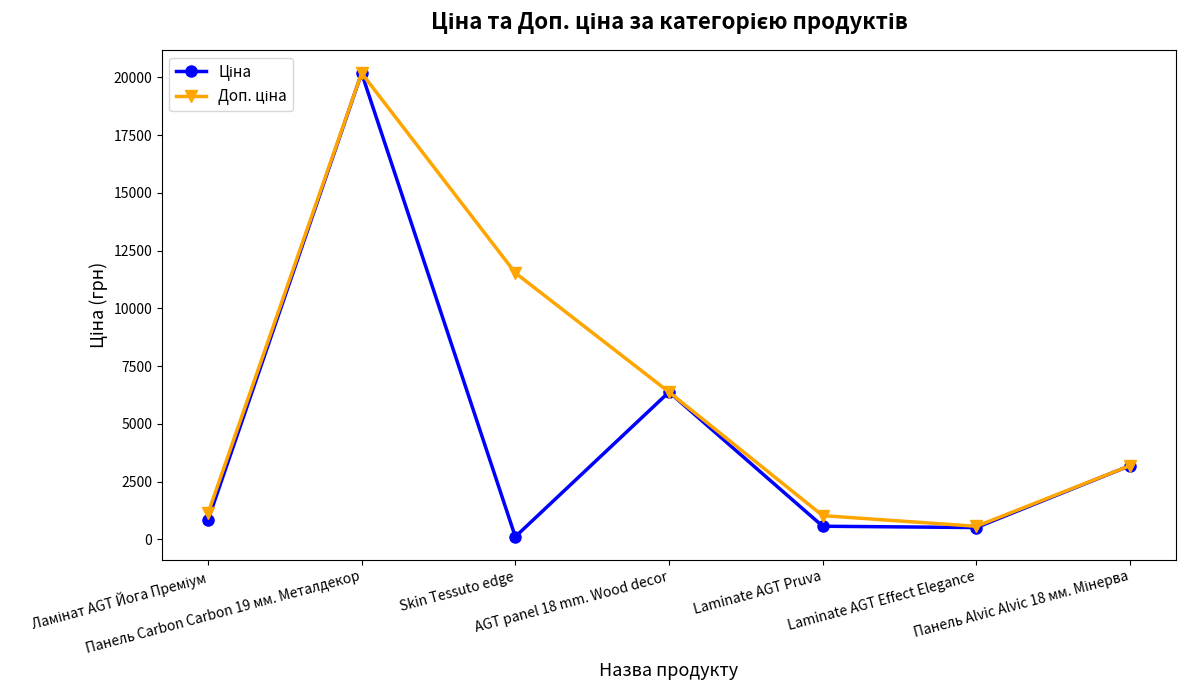

What is the greatest value displayed?

20186.0